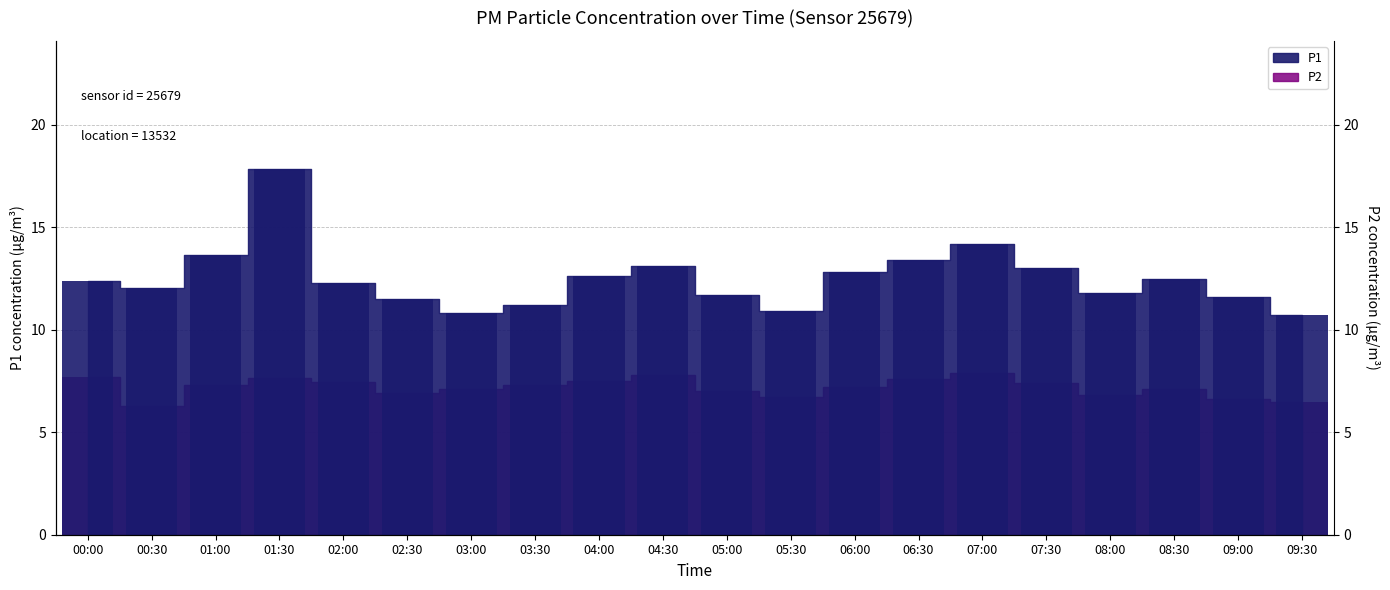

Between 09:30 and 06:00, which is larger?

06:00